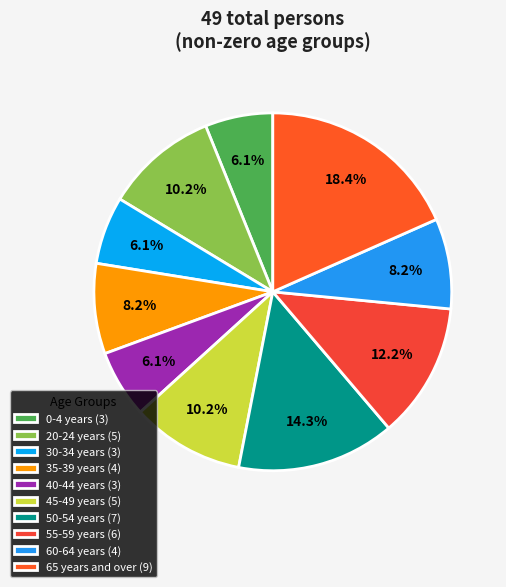

What is the largest slice in the pie chart?

65 years and over (9)